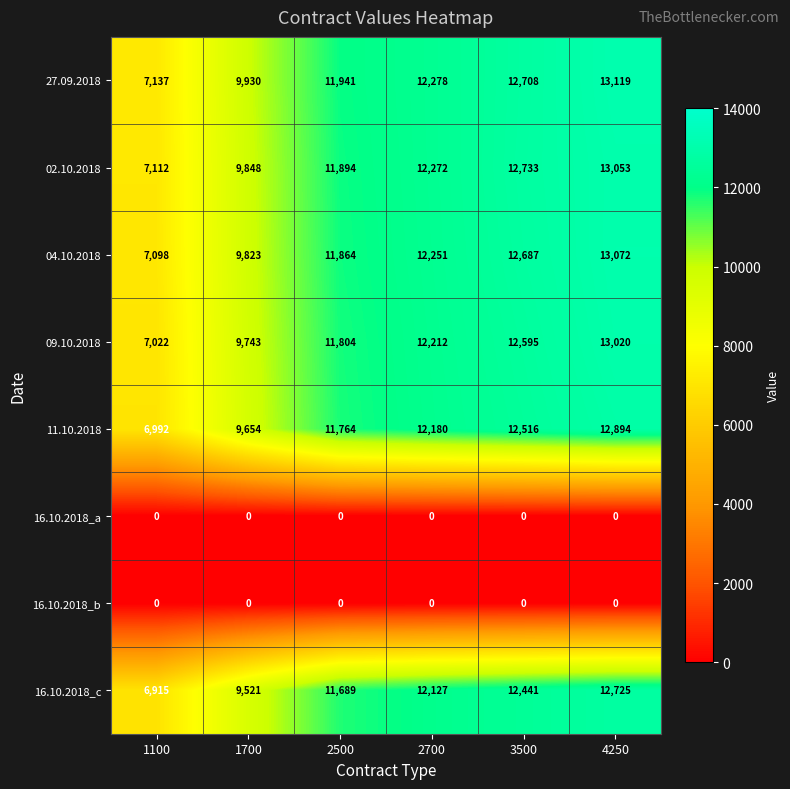

List the labels in order of 02.10.2018 value, largest first.

4250, 3500, 2700, 2500, 1700, 1100